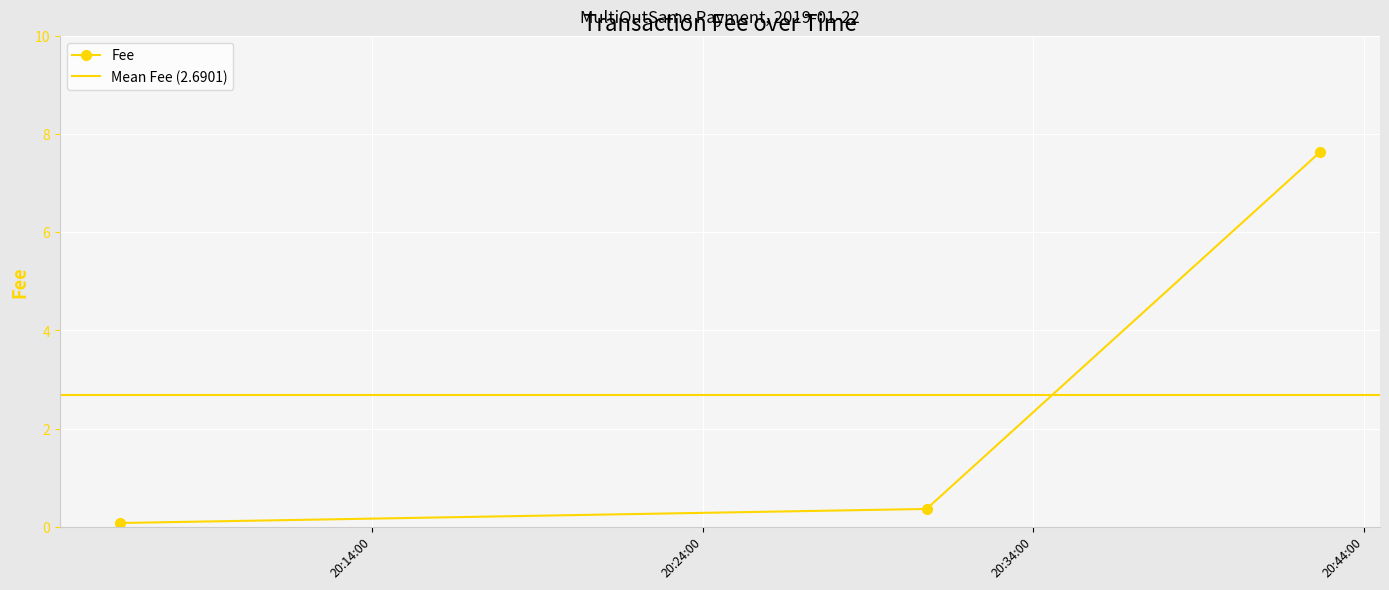

What is the label of the 1st point from the right?

2019-01-22 20:42:40